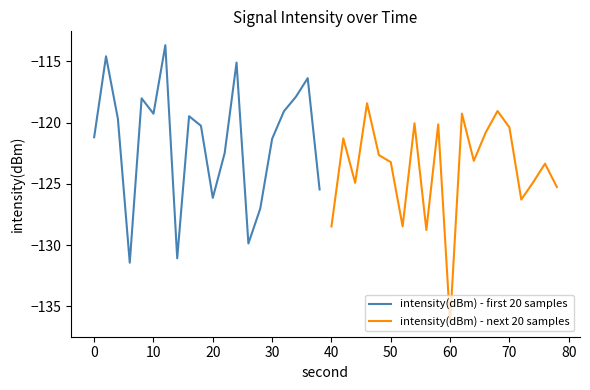

The intensity(dBm) - first 20 samples series shows -179.8 at 10. True or false?

False